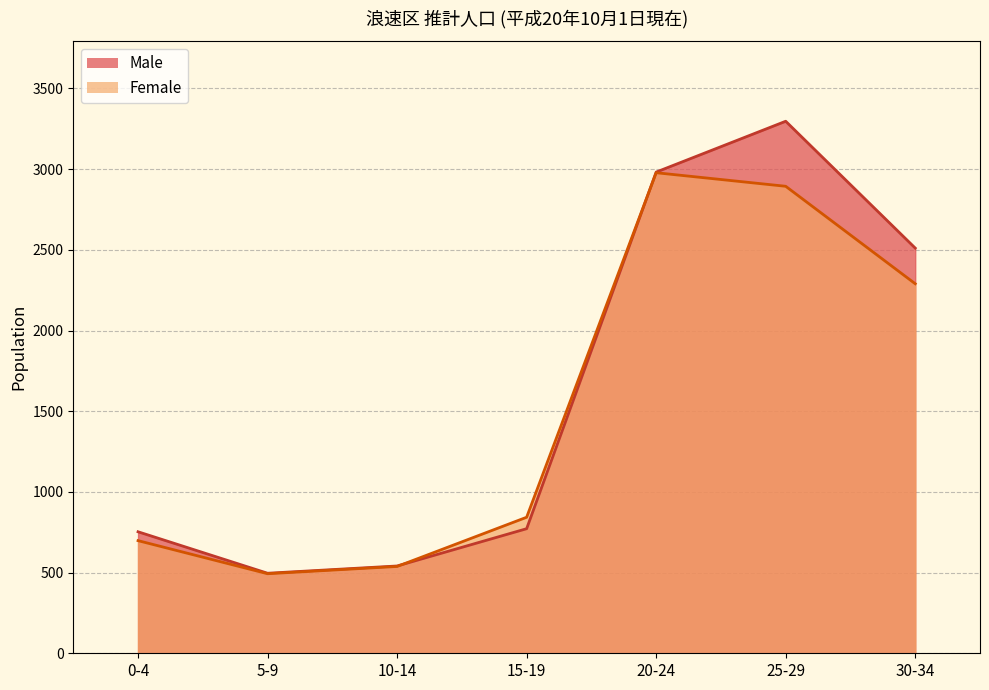

Count the number of data series in this chart.

2